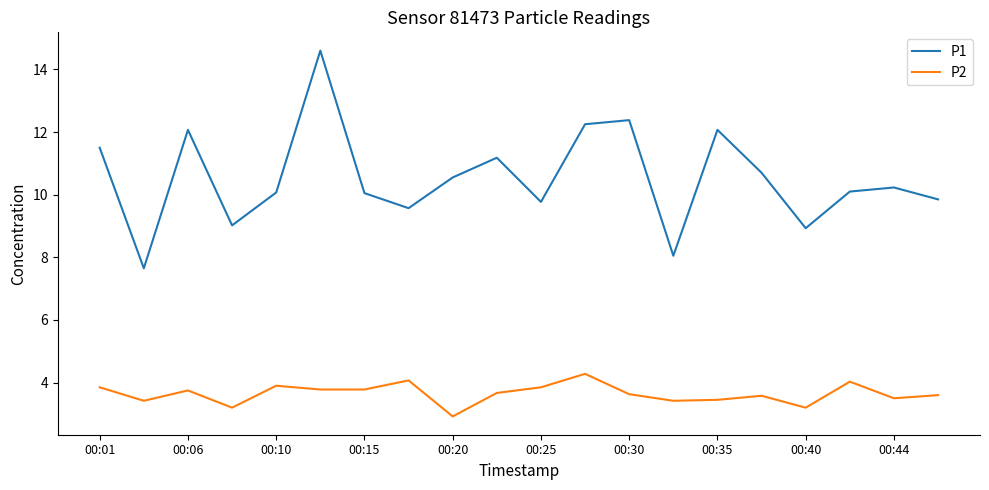

What is the highest value of the P2 series?

4.3